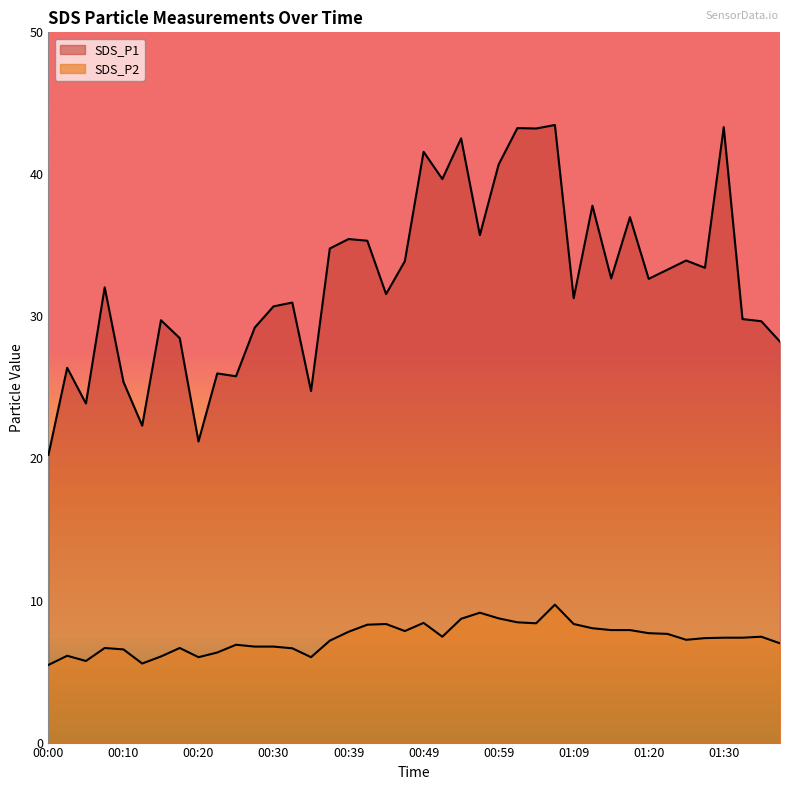

What is the label of the 14th point from the left?

00:32